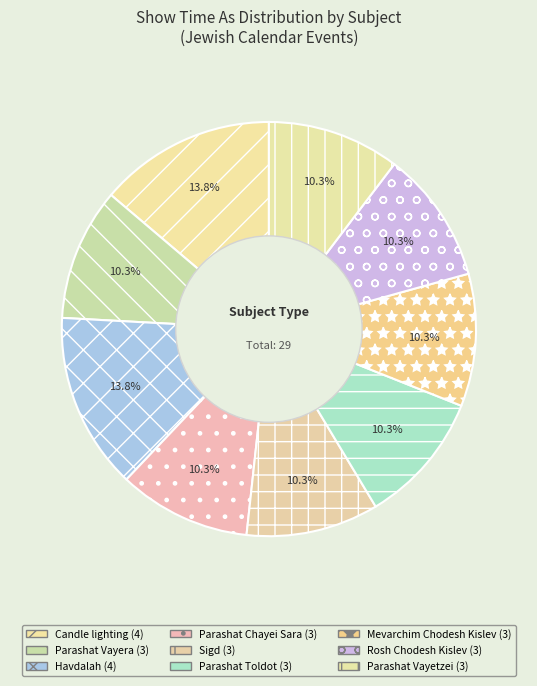

Which has a higher value, Havdalah or Parashat Vayera?

Havdalah